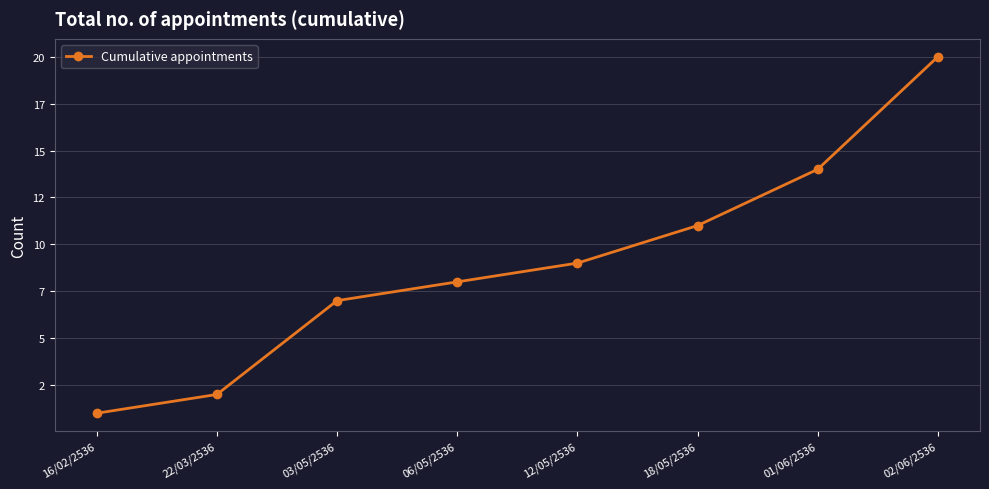

List the labels in order of value, smallest first.

16/02/2536, 22/03/2536, 03/05/2536, 06/05/2536, 12/05/2536, 18/05/2536, 01/06/2536, 02/06/2536